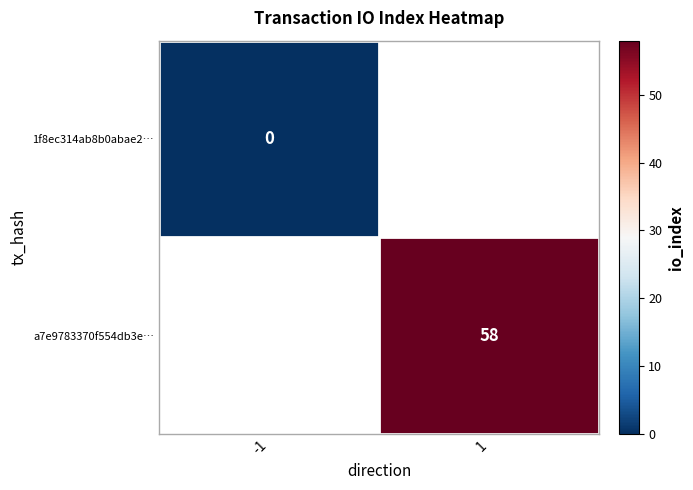

Which category has the lowest value across all series?

-1